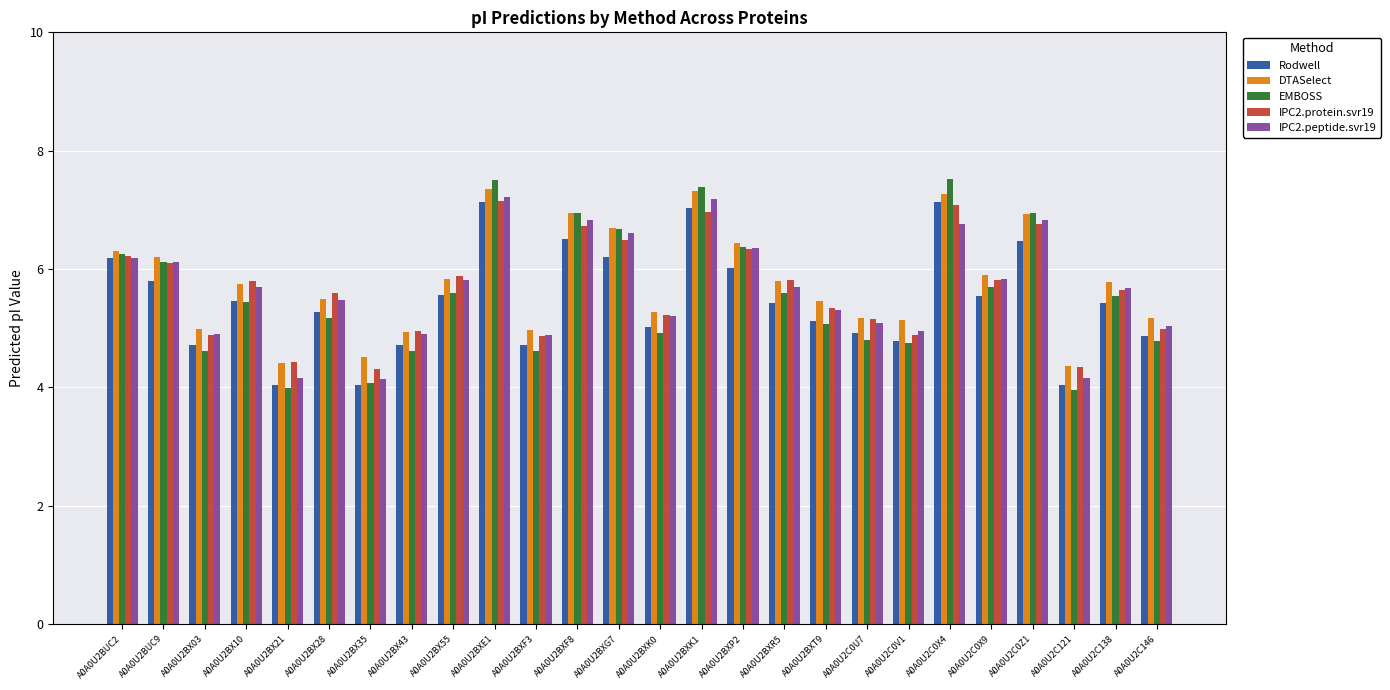

What is the smallest value displayed?

4.0